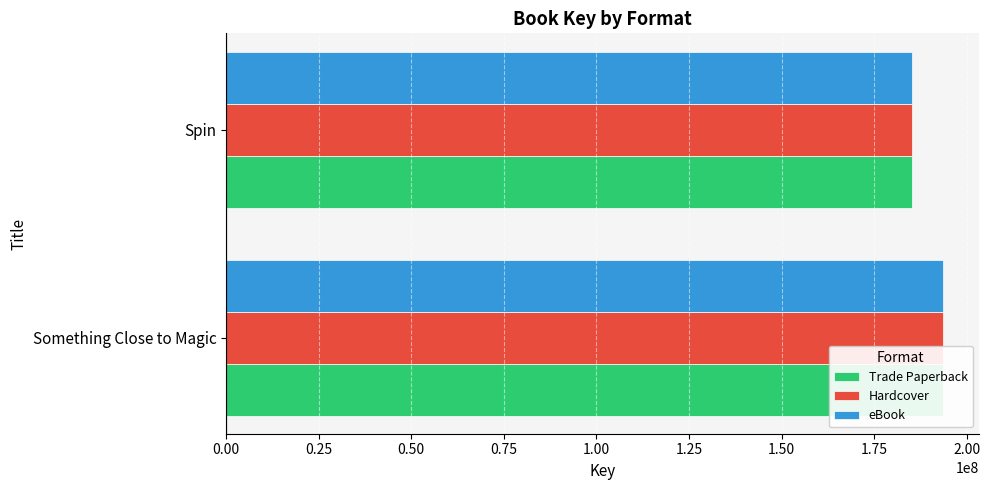

The Trade Paperback series shows 55388664 at Spin. True or false?

False